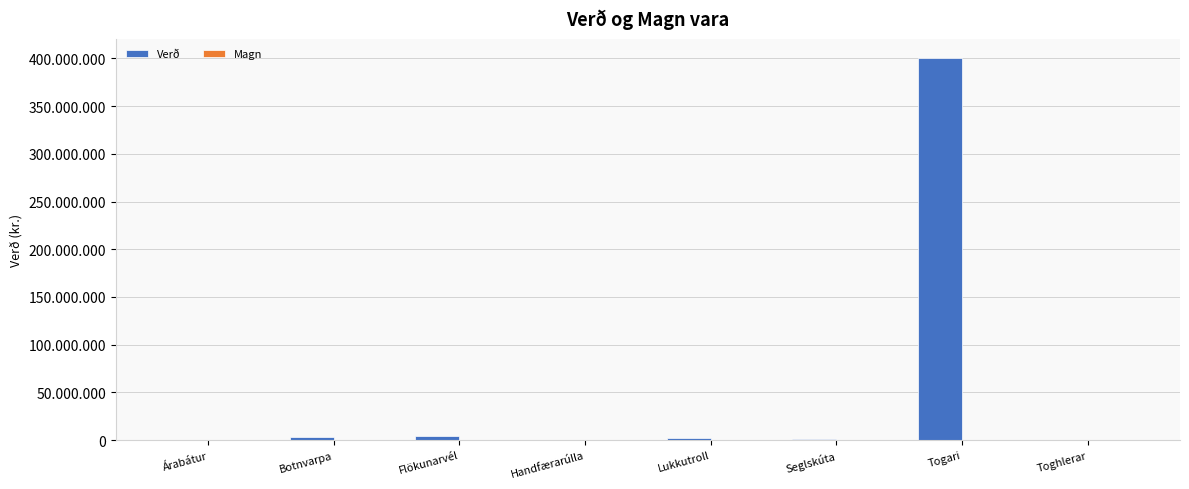

Which series has the widest spread of values?

Verð